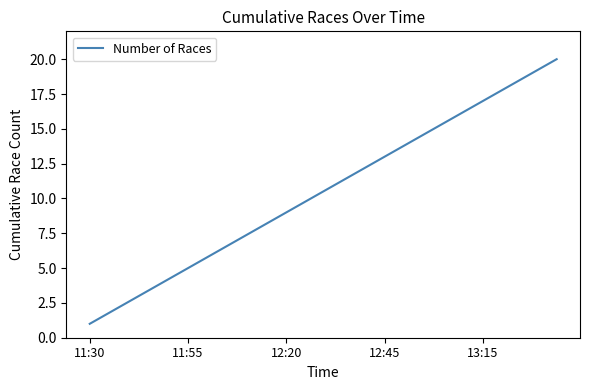

What is the maximum value shown in the chart?

20